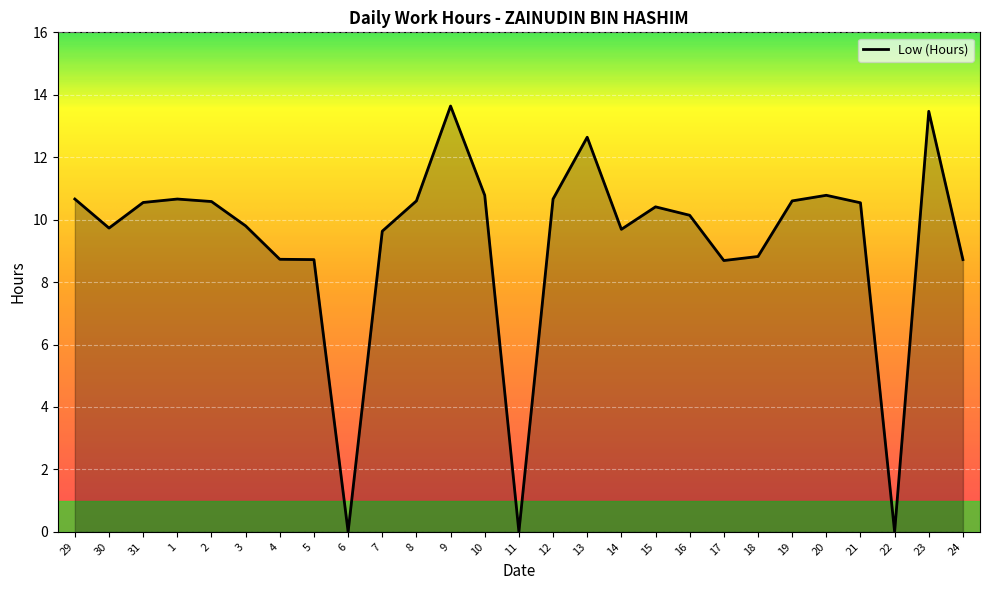

What is the ratio of the value at 15 to the value at 31?

1.0